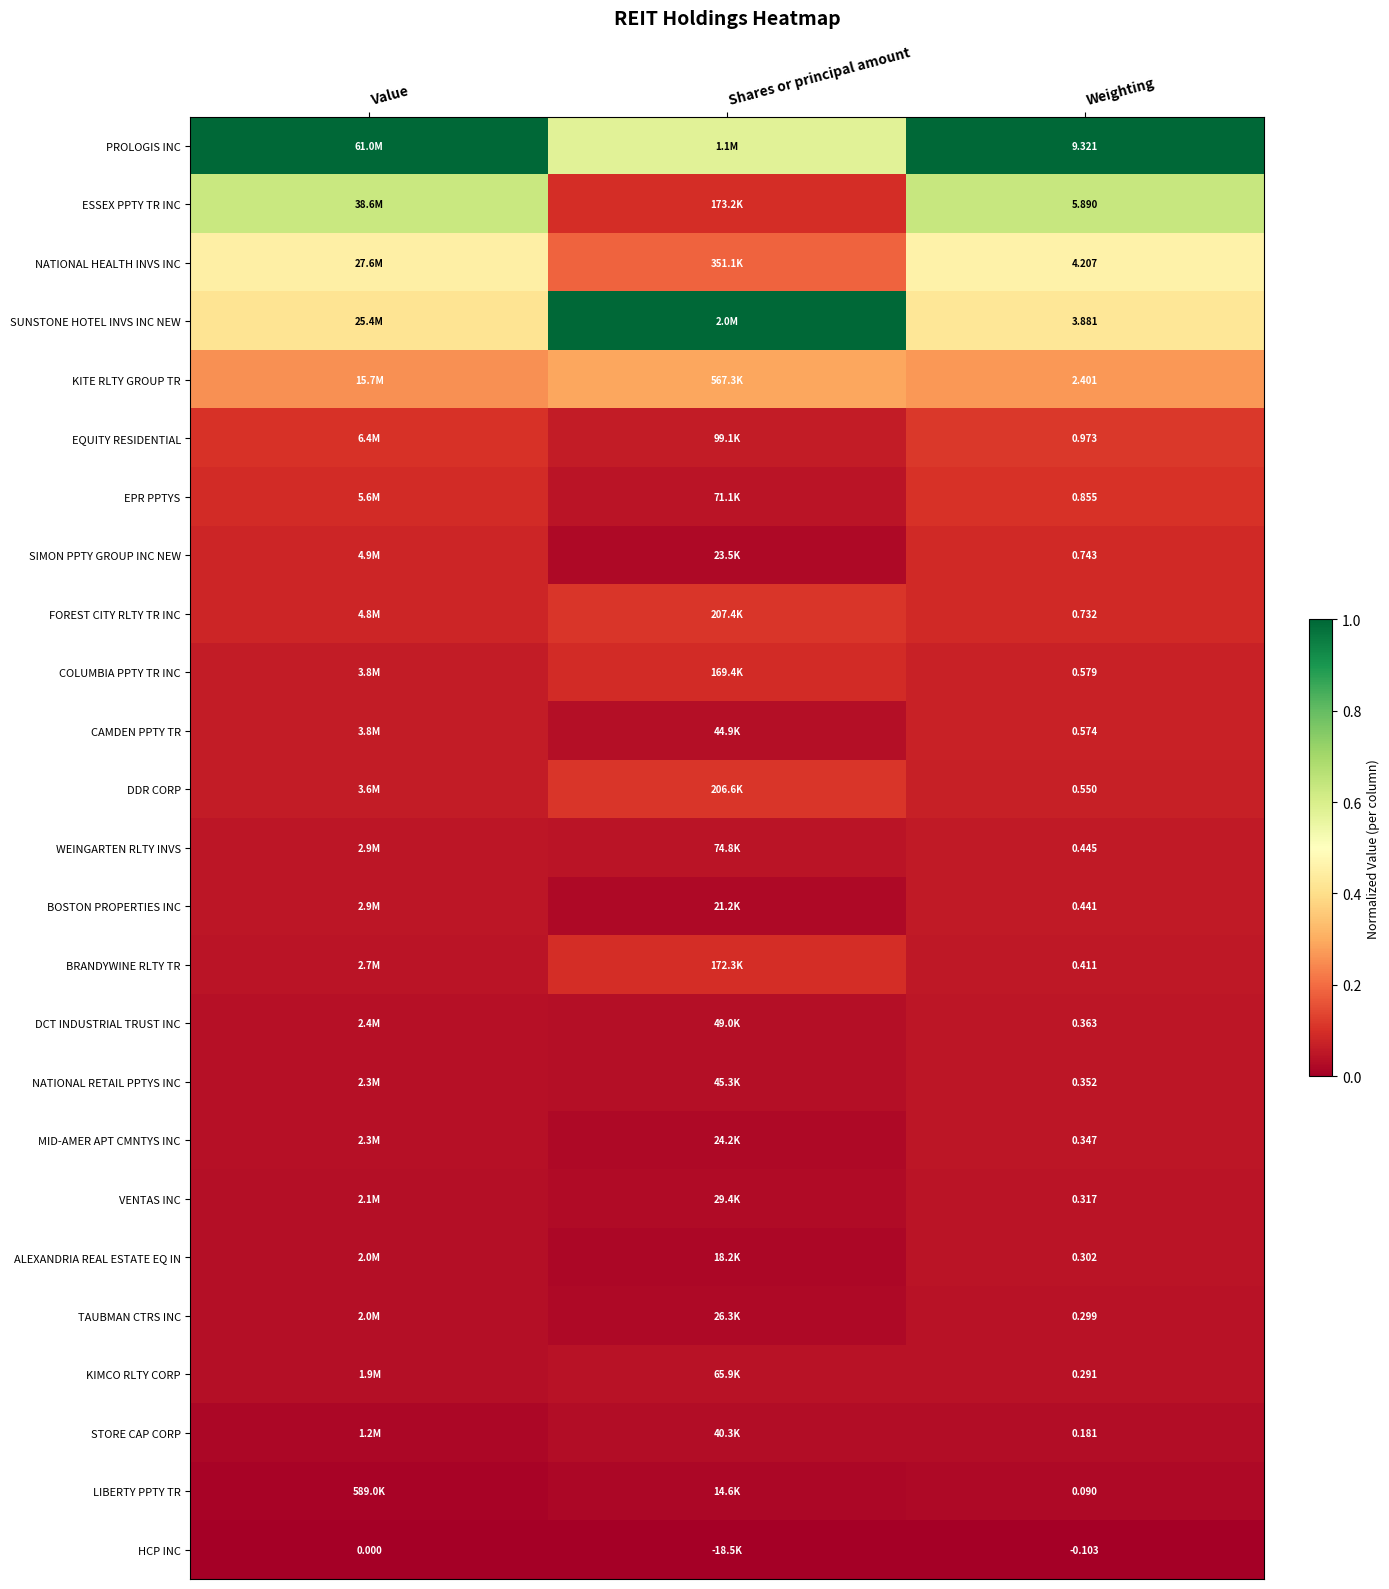

At which label is NATIONAL HEALTH INVS INC closest to 0?

Shares or principal amount